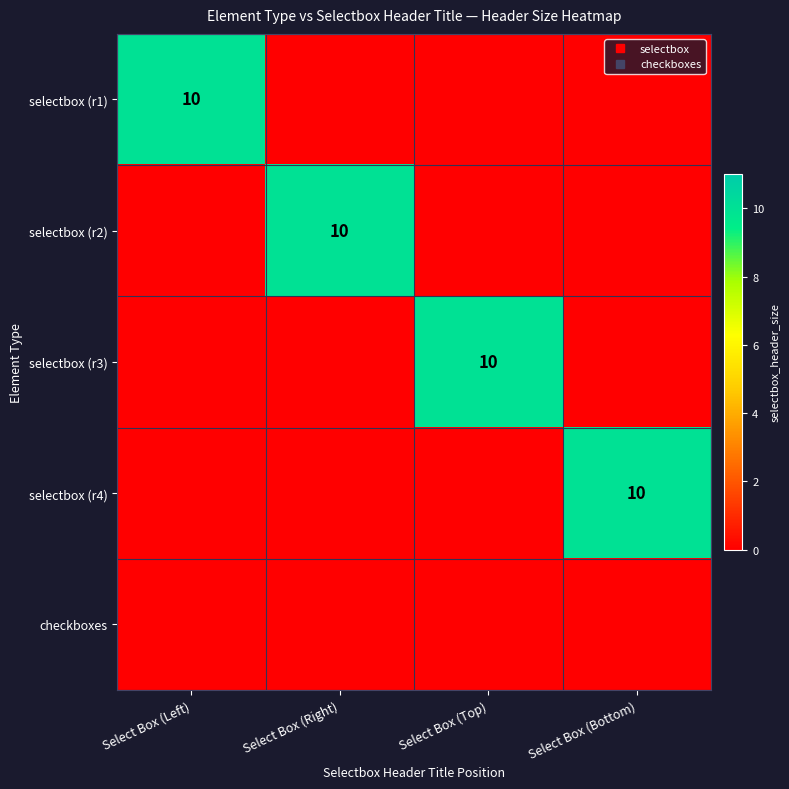

Which series has the largest total across all categories?

selectbox (r1)